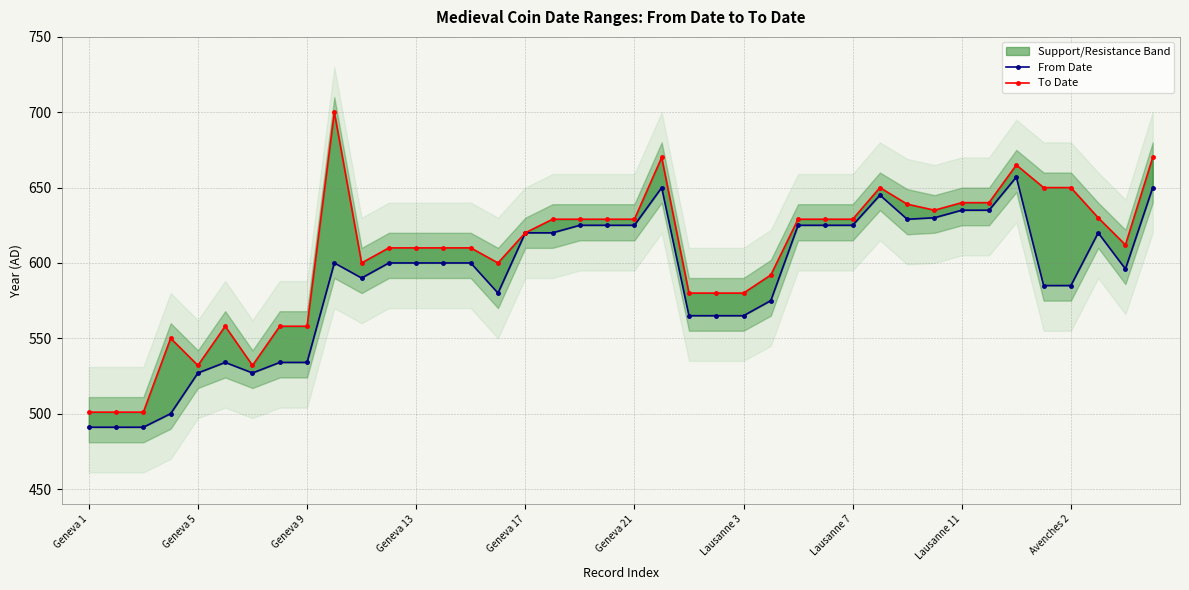

At which label does From Date first exceed 600?

Geneva 17